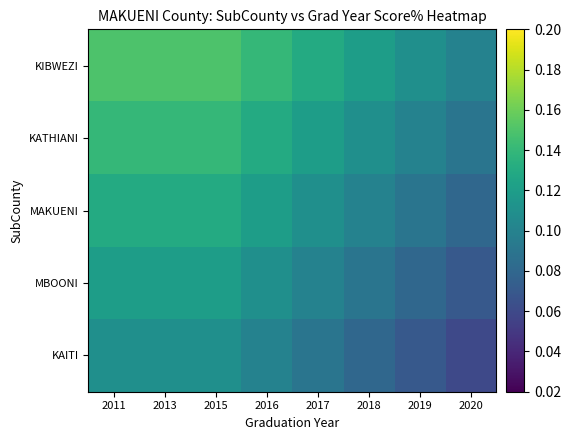

Reading left to right, what are all the values shown in this chart?

KIBWEZI: 2011=0.1	2013=0.1	2015=0.1	2016=0.1	2017=0.1	2018=0.1	2019=0.1	2020=0.1
KATHIANI: 2011=0.1	2013=0.1	2015=0.1	2016=0.1	2017=0.1	2018=0.1	2019=0.1	2020=0.1
MAKUENI: 2011=0.1	2013=0.1	2015=0.1	2016=0.1	2017=0.1	2018=0.1	2019=0.1	2020=0.1
MBOONI: 2011=0.1	2013=0.1	2015=0.1	2016=0.1	2017=0.1	2018=0.1	2019=0.1	2020=0.1
KAITI: 2011=0.1	2013=0.1	2015=0.1	2016=0.1	2017=0.1	2018=0.1	2019=0.1	2020=0.1